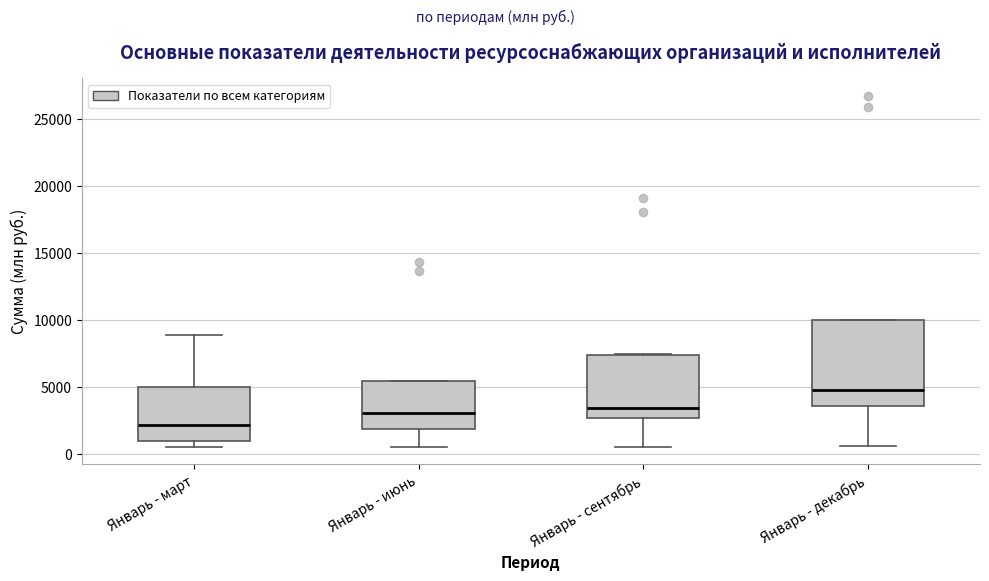

Reading left to right, read every box against the y-axis: the position of its median line, the range the box covers, and the ends of its whiskers. The values are not printed on the chart, so give them approximately, as read against the axis.

Январь - март: median 2000, box 1000 to 5000, whiskers 500 to 9000
Январь - июнь: median 3000, box 2000 to 5500, whiskers 500 to 5500
Январь - сентябрь: median 3500, box 2500 to 7500, whiskers 500 to 7500
Январь - декабрь: median 5000, box 3500 to 10000, whiskers 500 to 10000